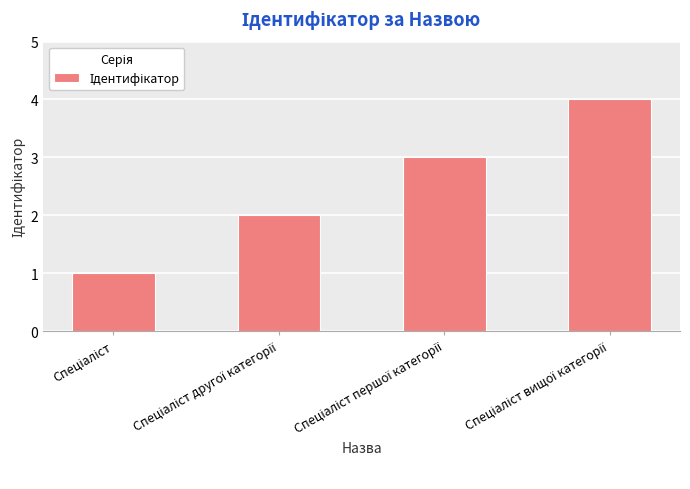

What is the difference between the maximum and minimum values?

3